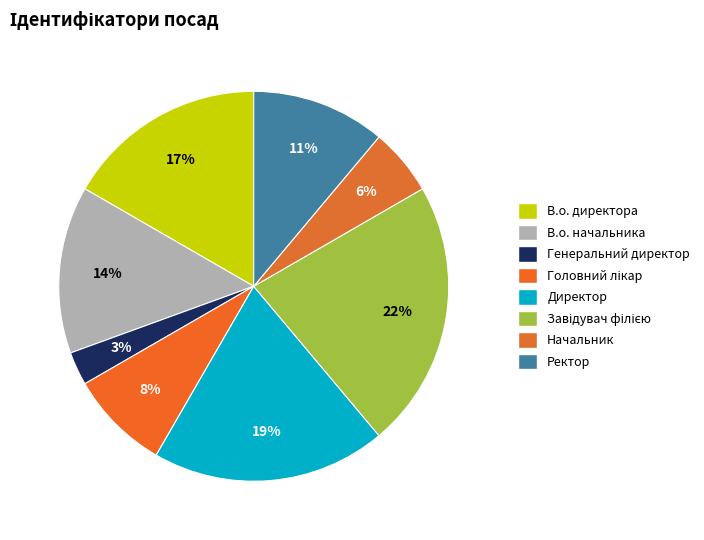

How many slices are in this pie chart?

8